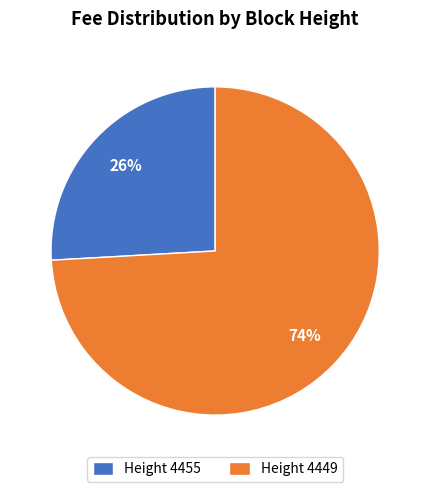

Is there a majority slice in this chart?

Yes